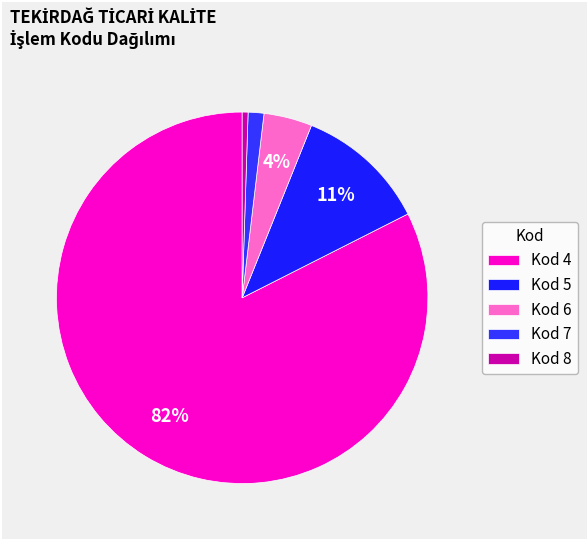

How many slices are in this pie chart?

5